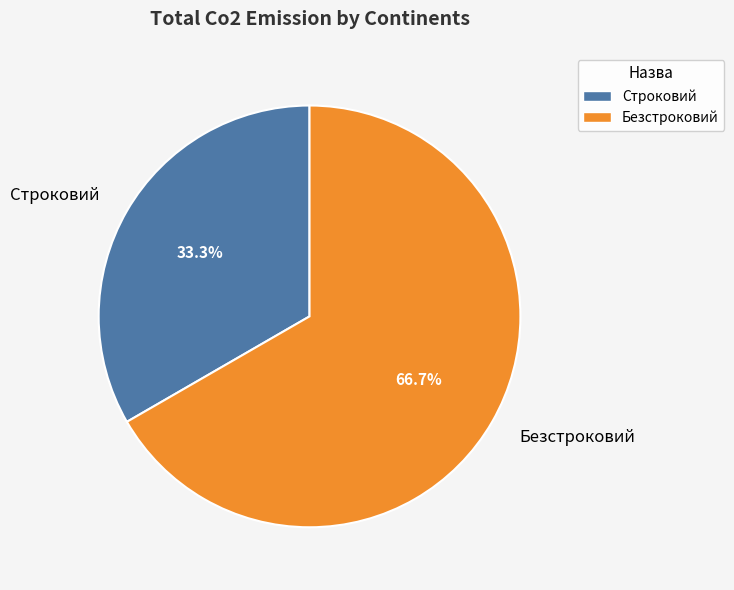

What is the ratio of the value at Безстроковий to the value at Строковий?

2.0